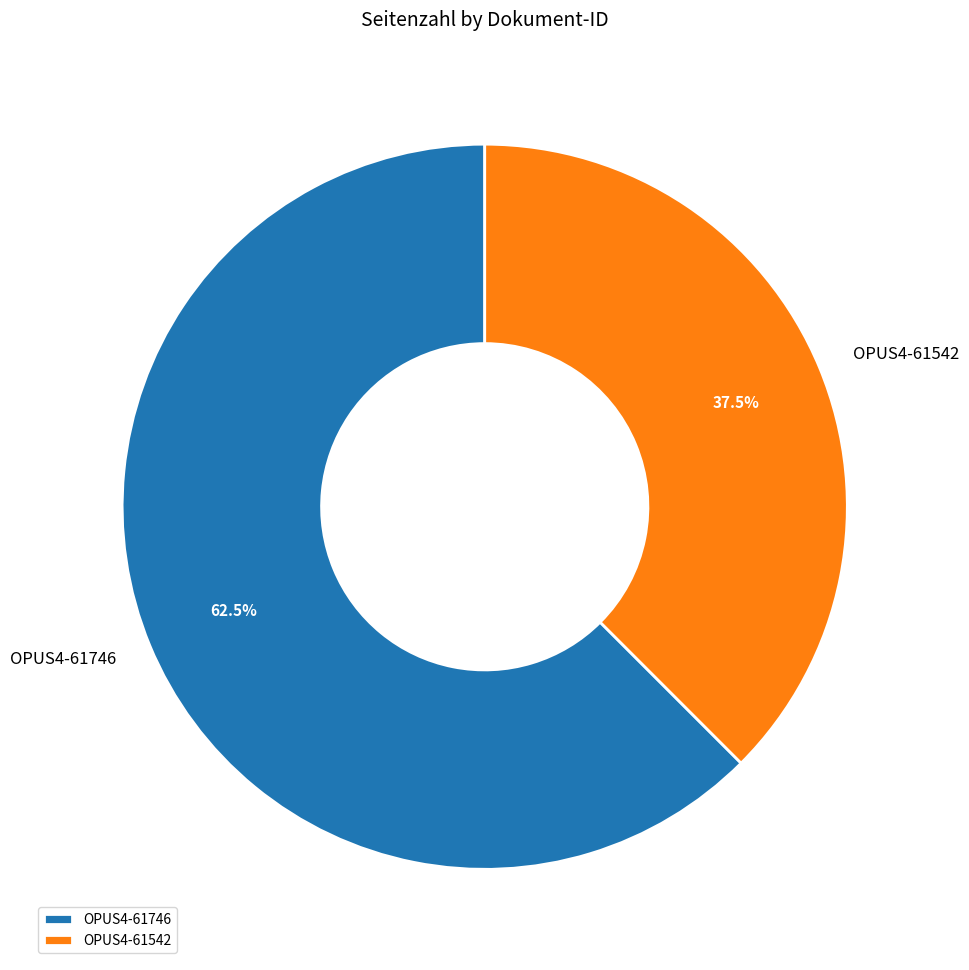

Do OPUS4-61746 and OPUS4-61542 together represent more than half of the pie?

Yes